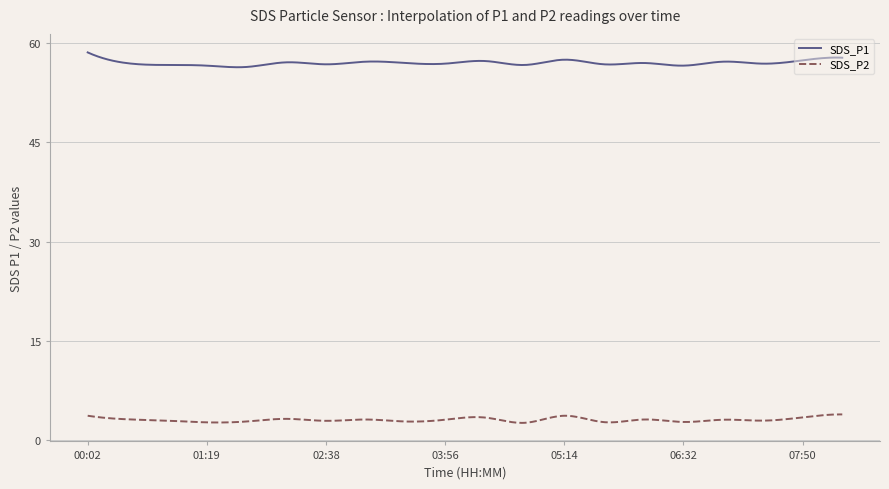

True or false: SDS_P2 and SDS_P1 intersect in this chart.

False